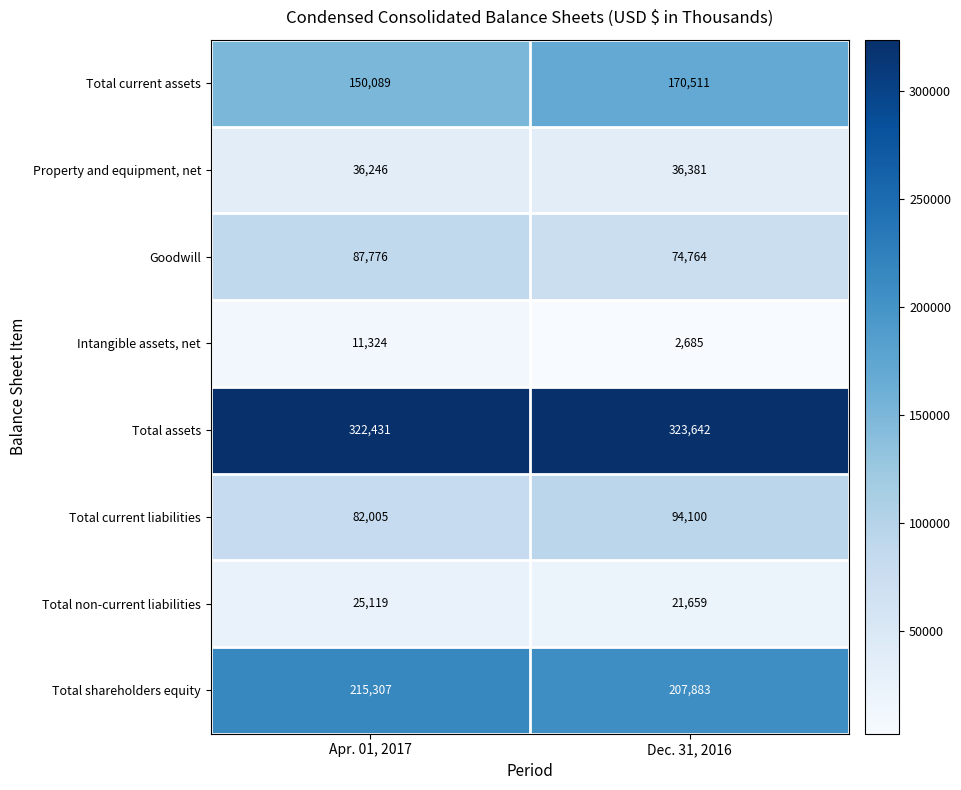

What is the minimum value shown in the chart?

2685